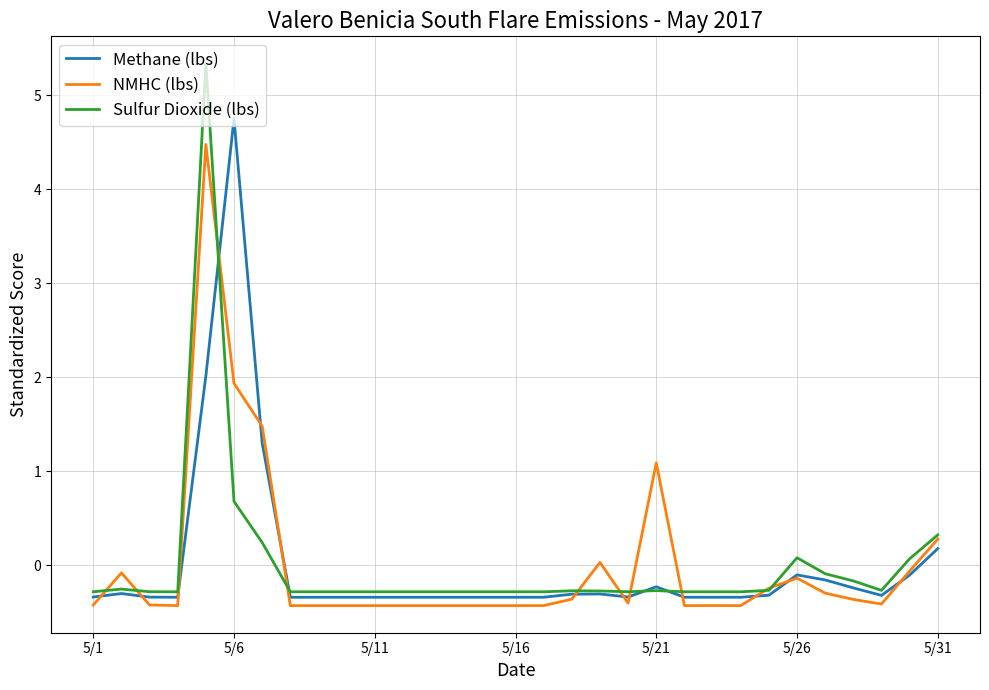

What is the highest value of the NMHC (lbs) series?

4.5